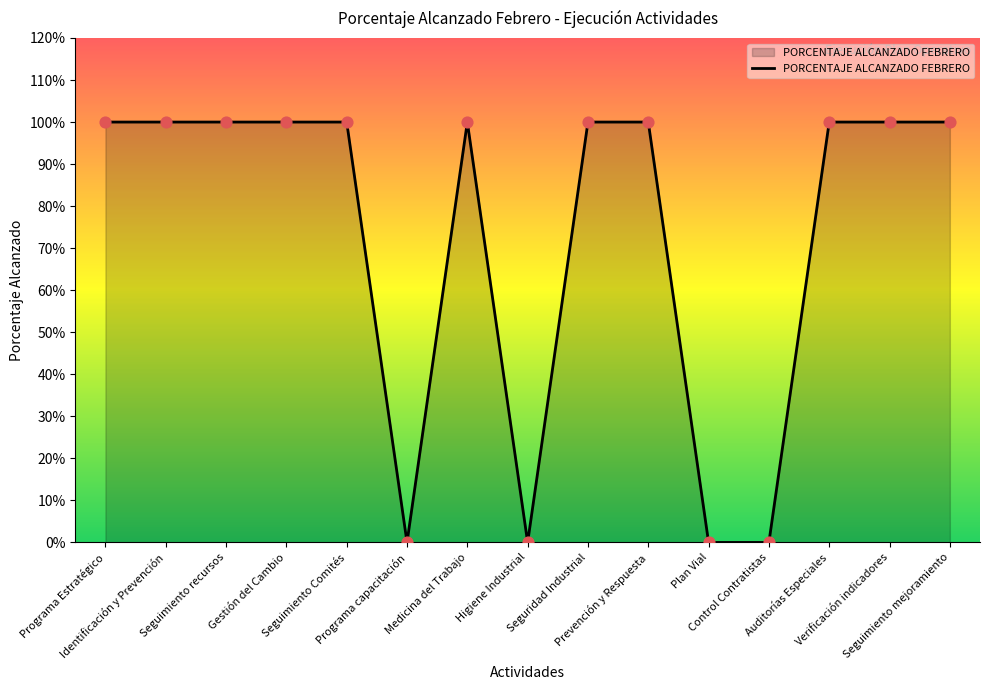

Does the chart have visible grid lines?

No